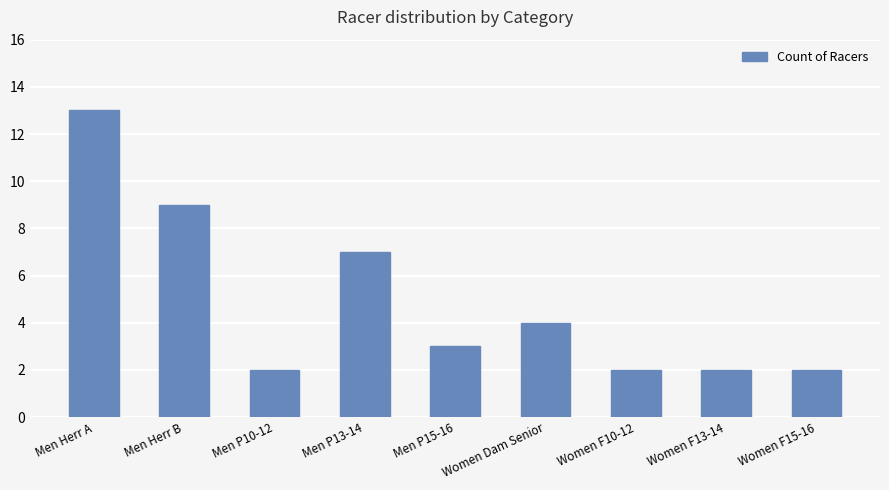

Are the bars grouped side by side (vs. stacked)?

No